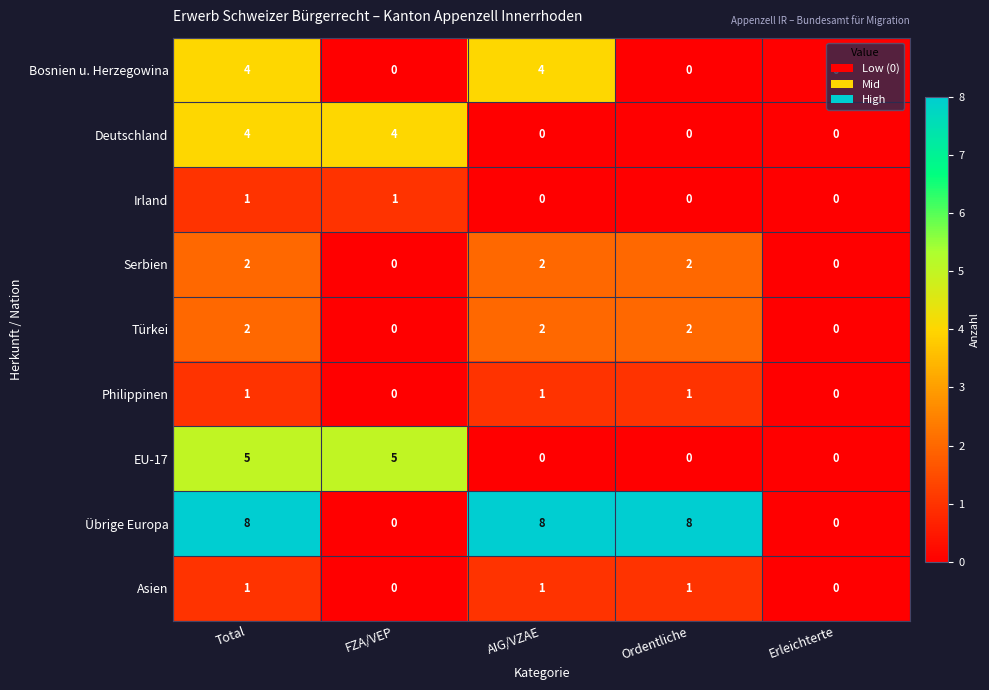

Which series has the largest range (max minus min)?

Übrige Europa